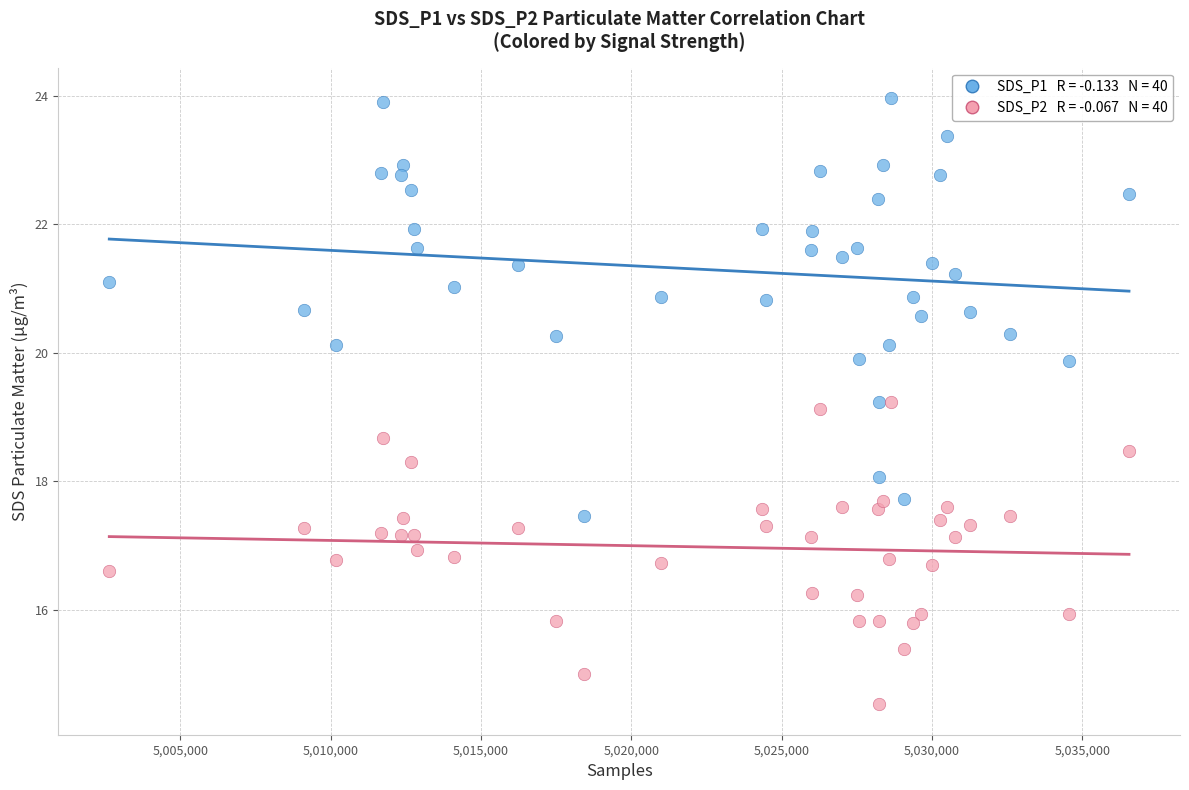

Across all data points, what is the range of Y values (max minus min)?

9.4